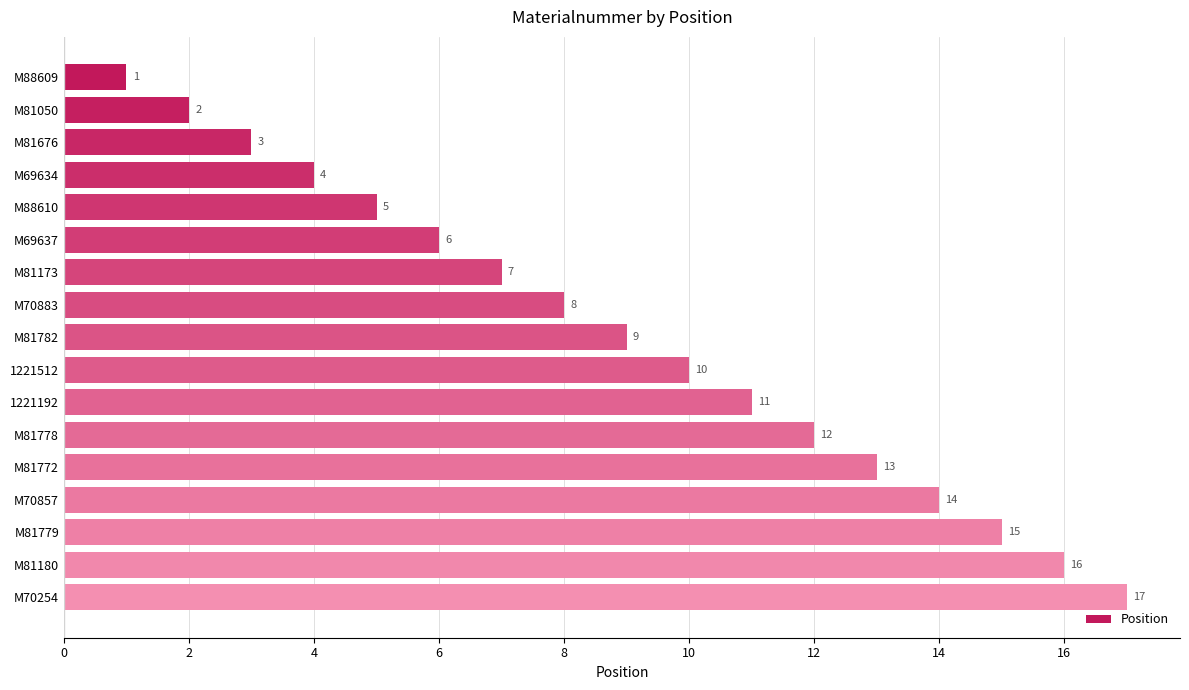

Rank the categories by value from highest to lowest.

M70254, M81180, M81779, M70857, M81772, M81778, 1221192, 1221512, M81782, M70883, M81173, M69637, M88610, M69634, M81676, M81050, M88609